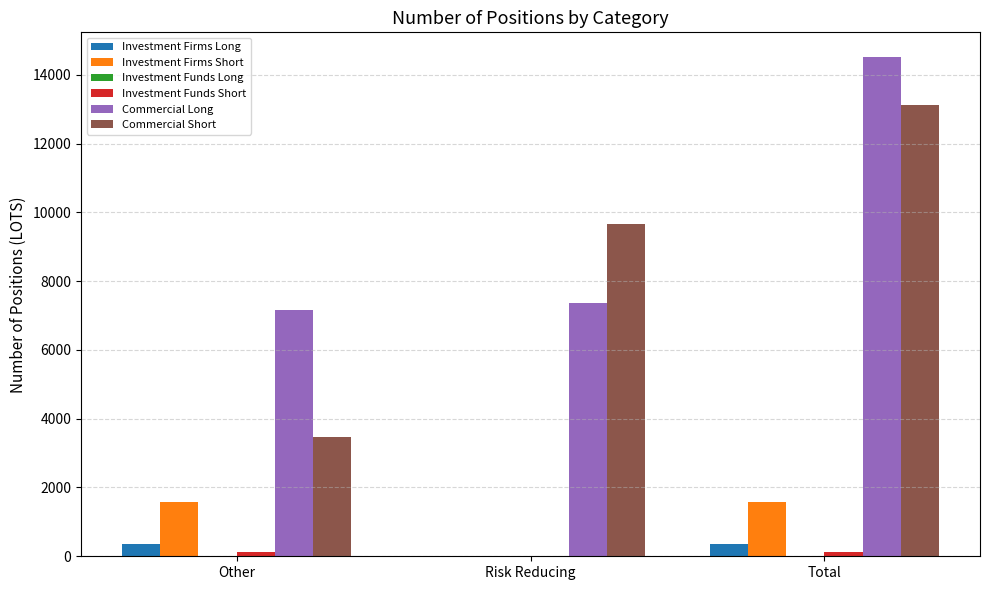

Where is Commercial Long nearest to the value 10831?

Risk Reducing